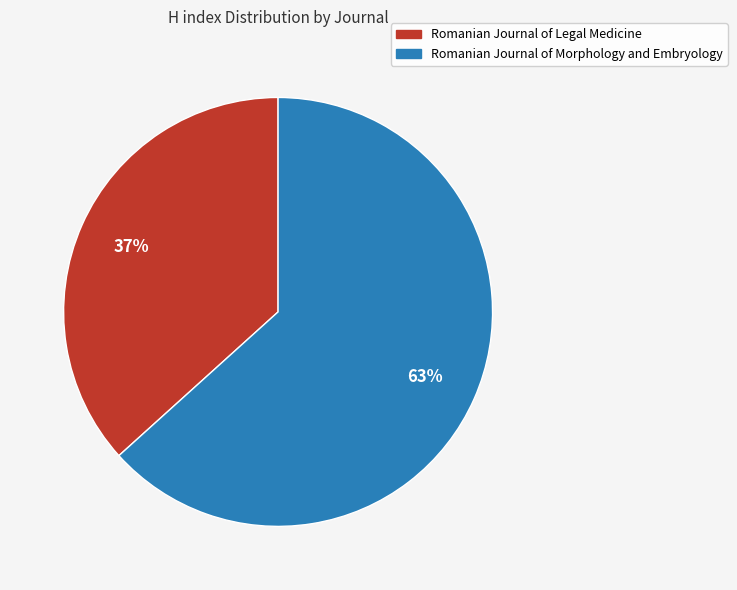

How many segments does this pie chart have?

2